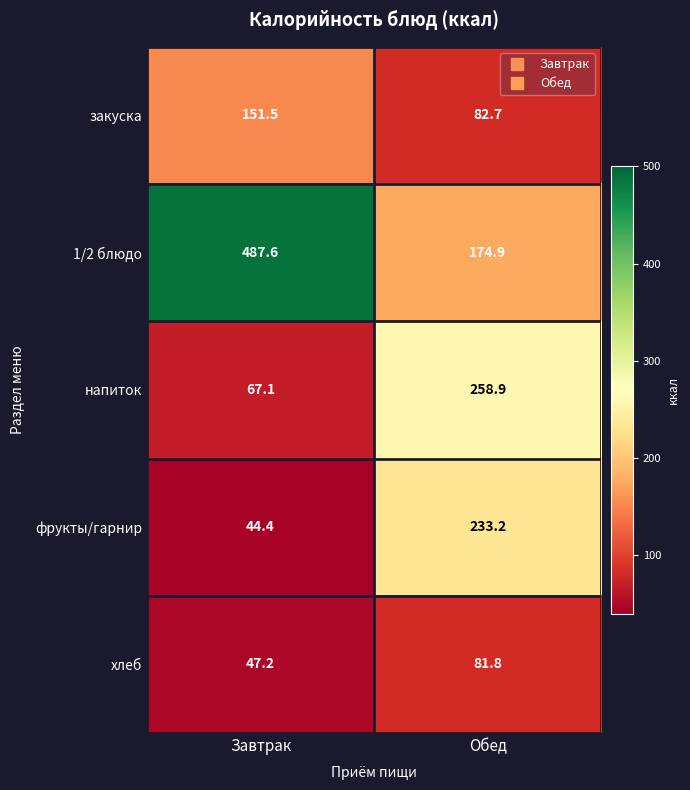

Reading right to left, what are all the values shown in this chart?

закуска: 82.7	151.5
1/2 блюдо: 174.9	487.6
напиток: 258.9	67.1
фрукты/гарнир: 233.2	44.4
хлеб: 81.8	47.2